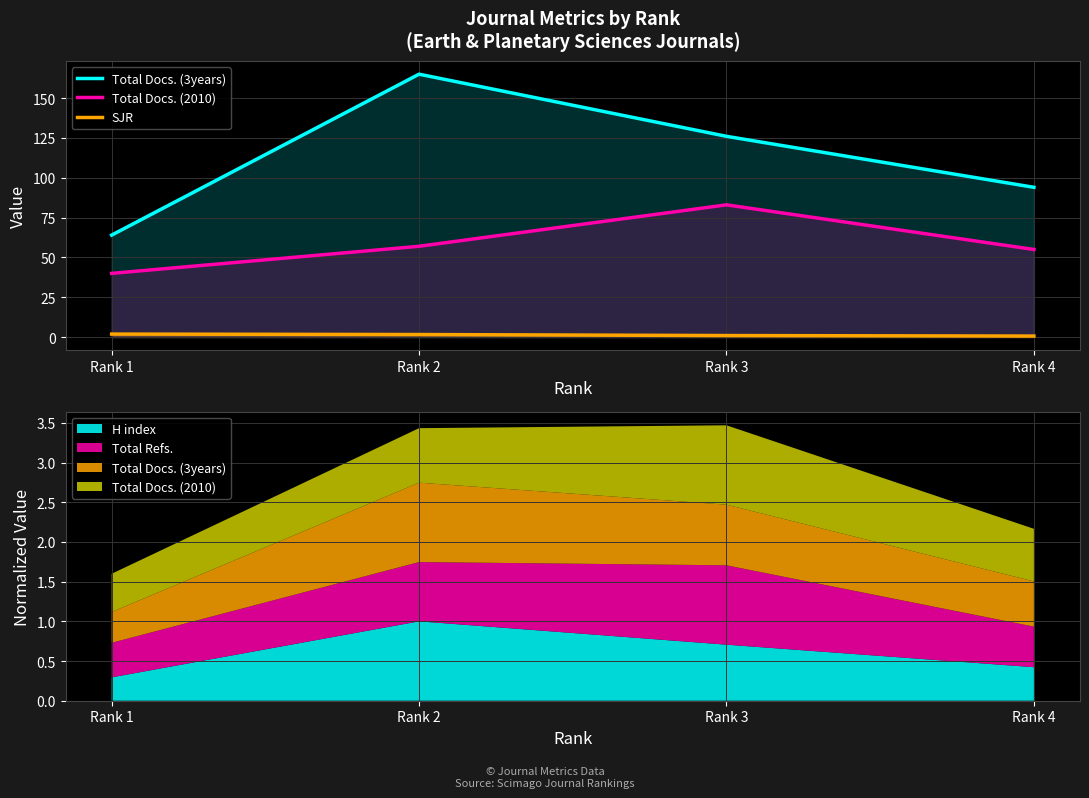

Does the chart have visible grid lines?

Yes